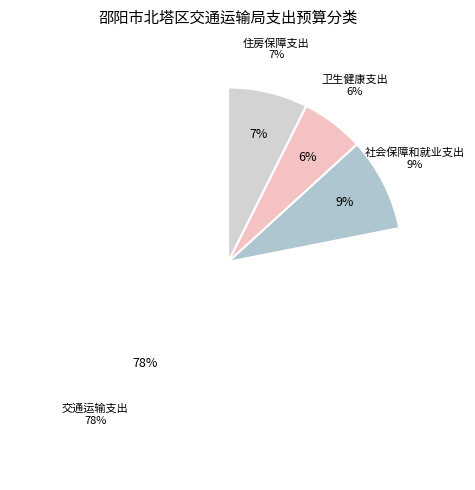

True or false: 住房保障支出 accounts for 19% of the total.

False